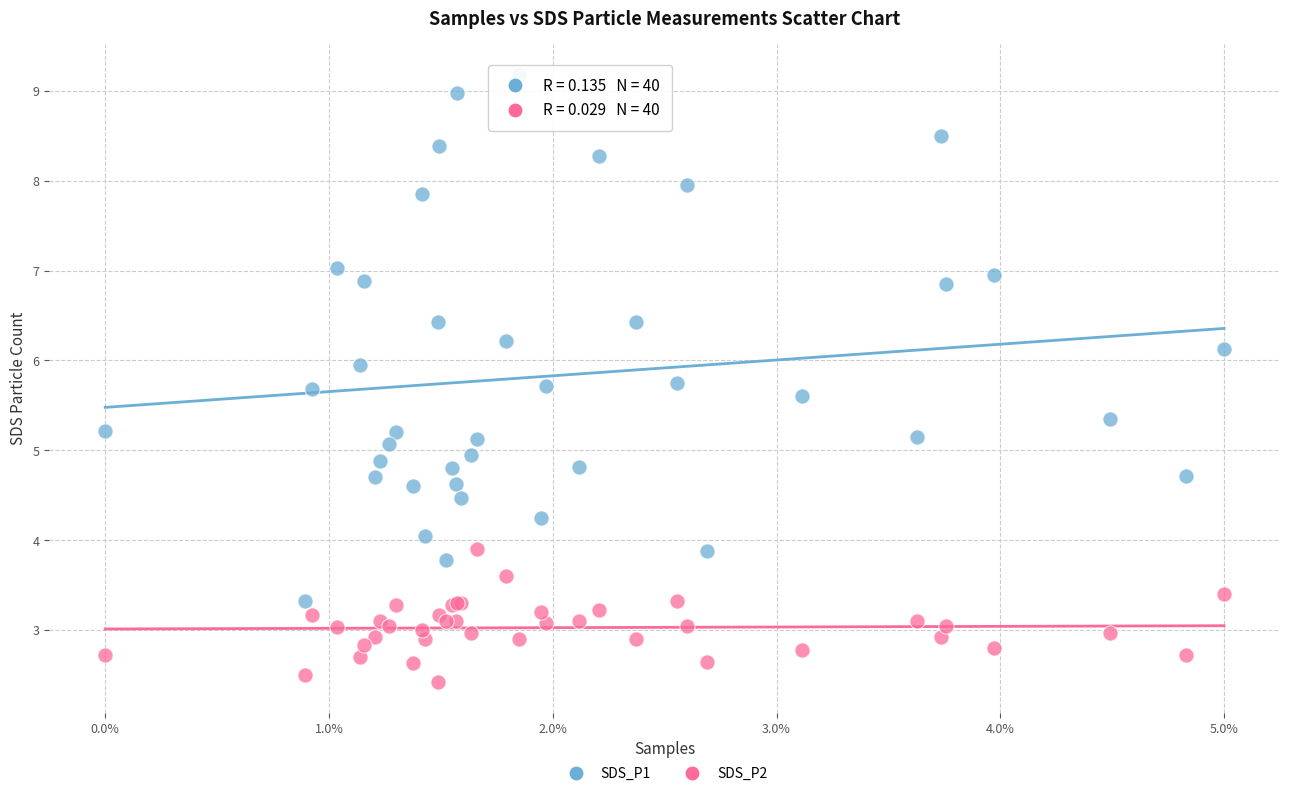

Which series contains the lowest Y value?

SDS_P2